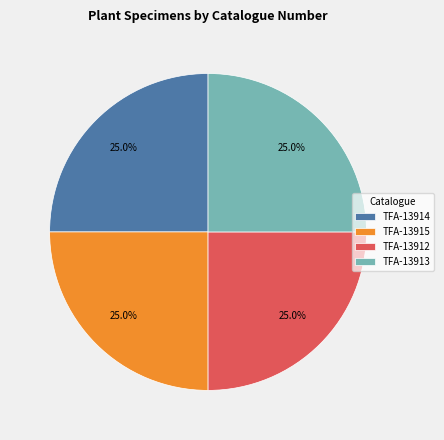

What is the ratio of the value at TFA-13914 to the value at TFA-13912?

1.0